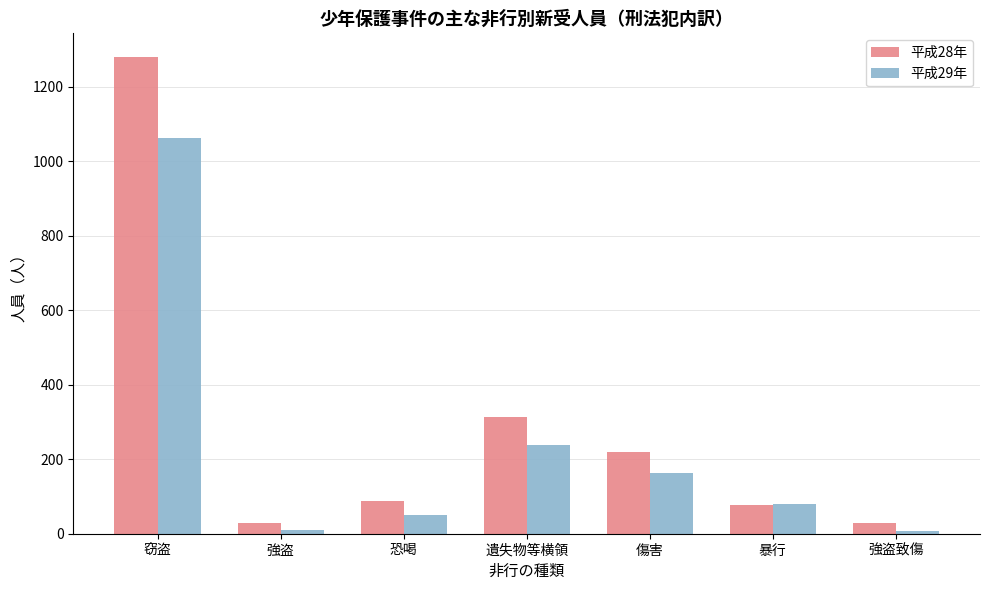

List the series in order of their overall mean, highest first.

平成28年, 平成29年